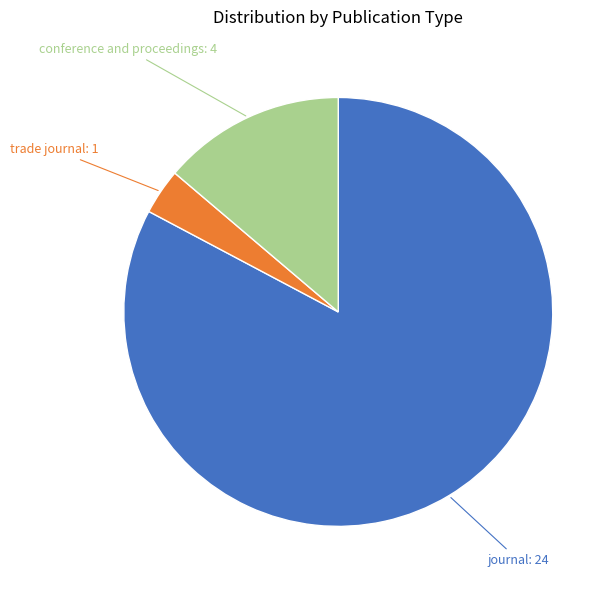

Do trade journal and journal together represent more than half of the pie?

Yes